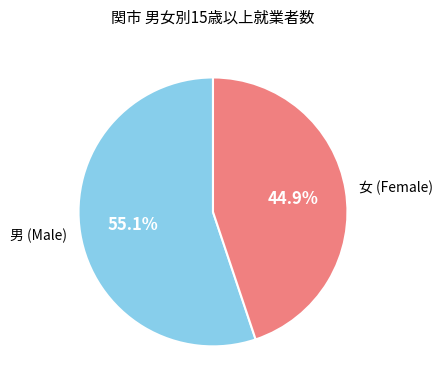

Which slice is the largest?

男 (Male)